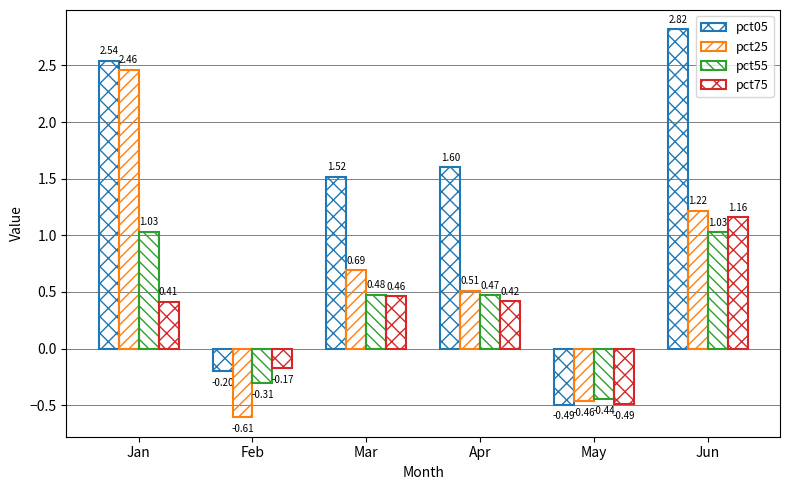

Does the chart contain any negative values?

Yes